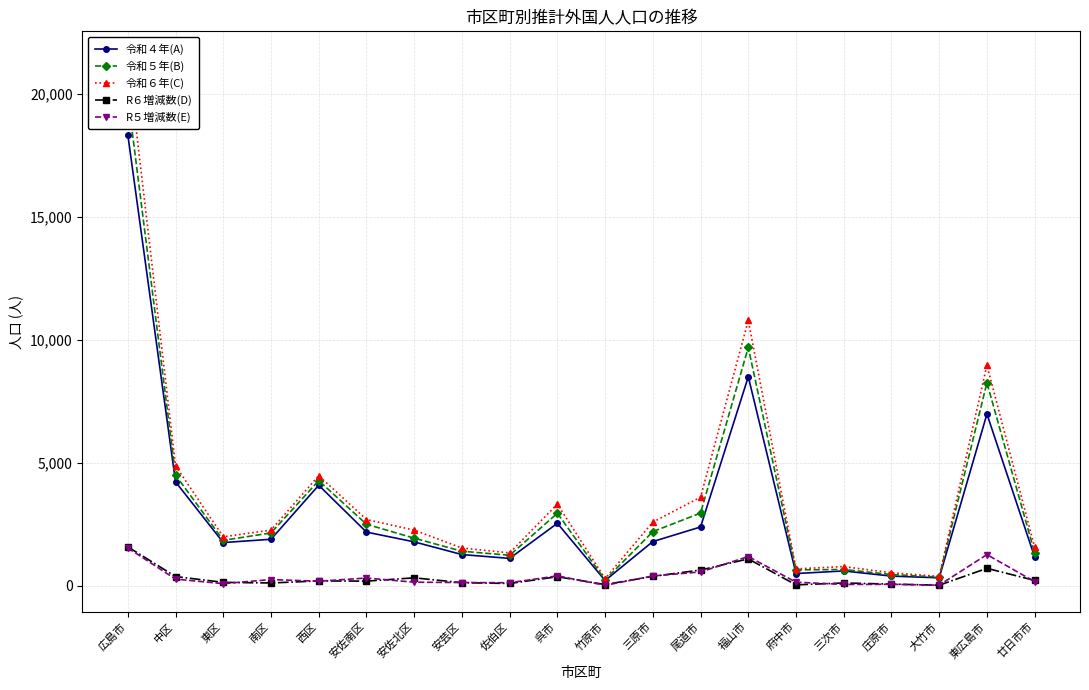

What is the label of the 4th point from the right?

庄原市